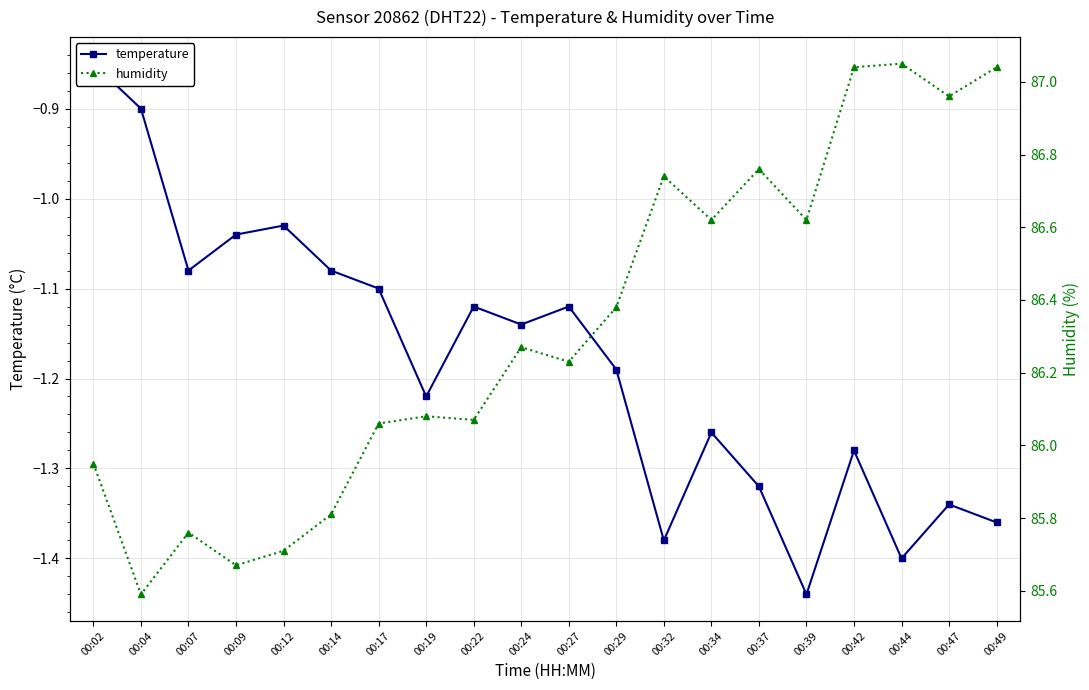

At which category is the sum across all series the highest?

00:42